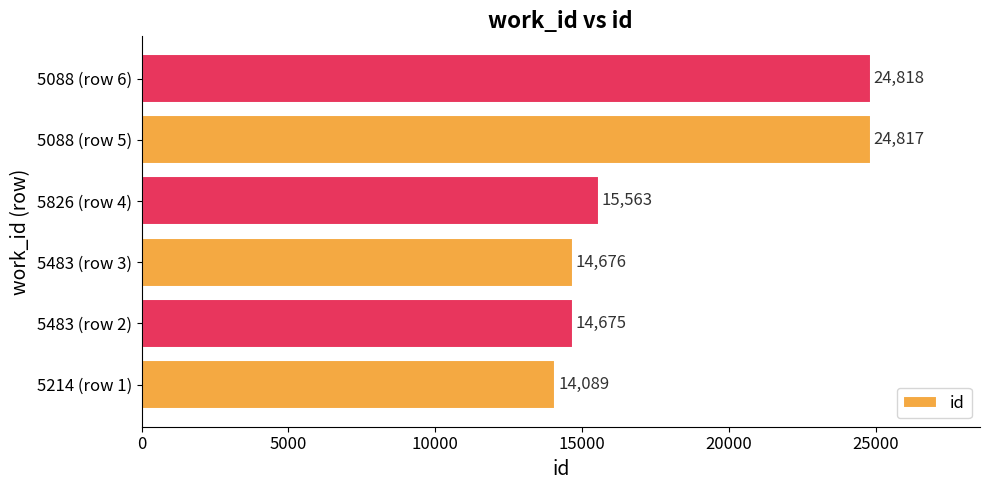

The value at 5088 (row 6) is 43309. True or false?

False